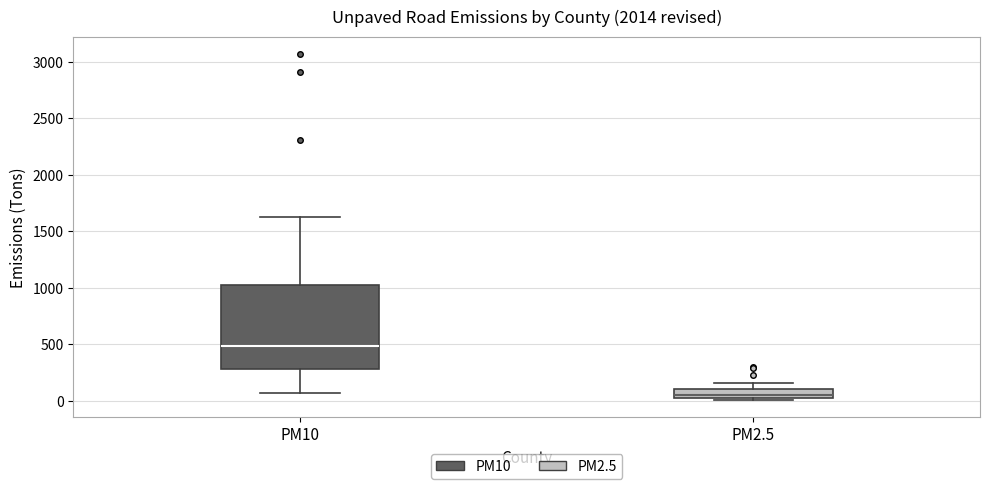

Comparing the boxes themselves (not the whiskers), which one is the tallest?

PM10